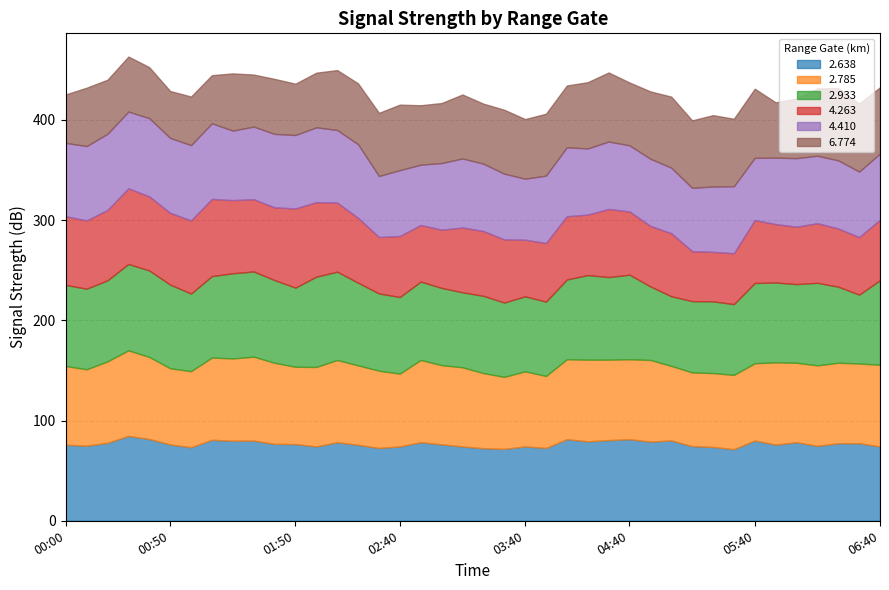

What is the lowest value of the 2.638 series?

71.4